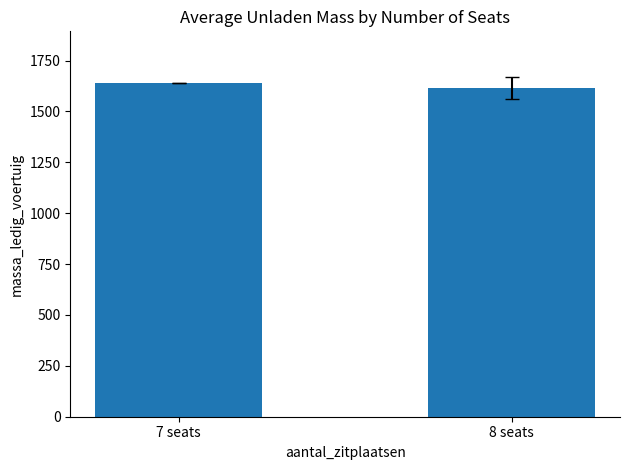

Rank the categories by value from lowest to highest.

8 seats, 7 seats